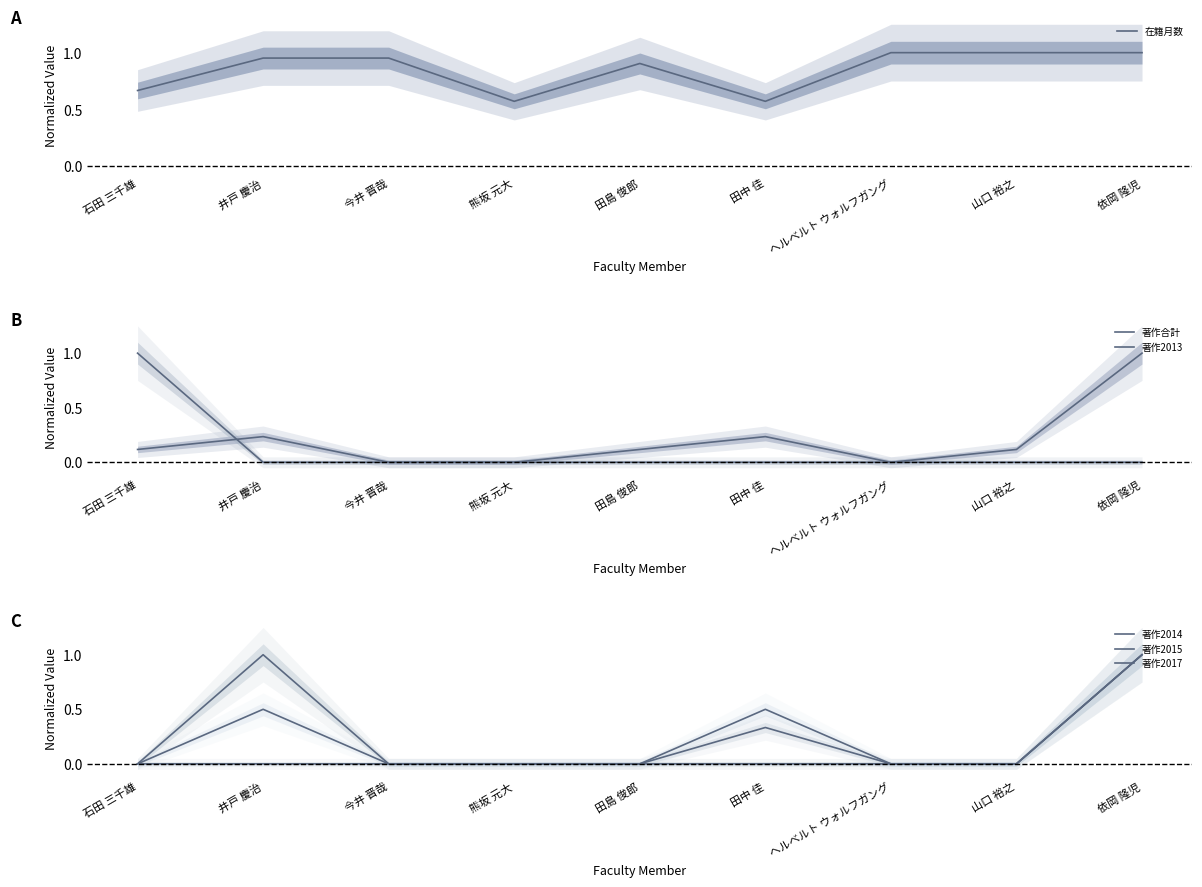

Rank the series by their maximum value, from highest to lowest.

在籍月数, 著作合計, 著作2013, 著作2014, 著作2015, 著作2017